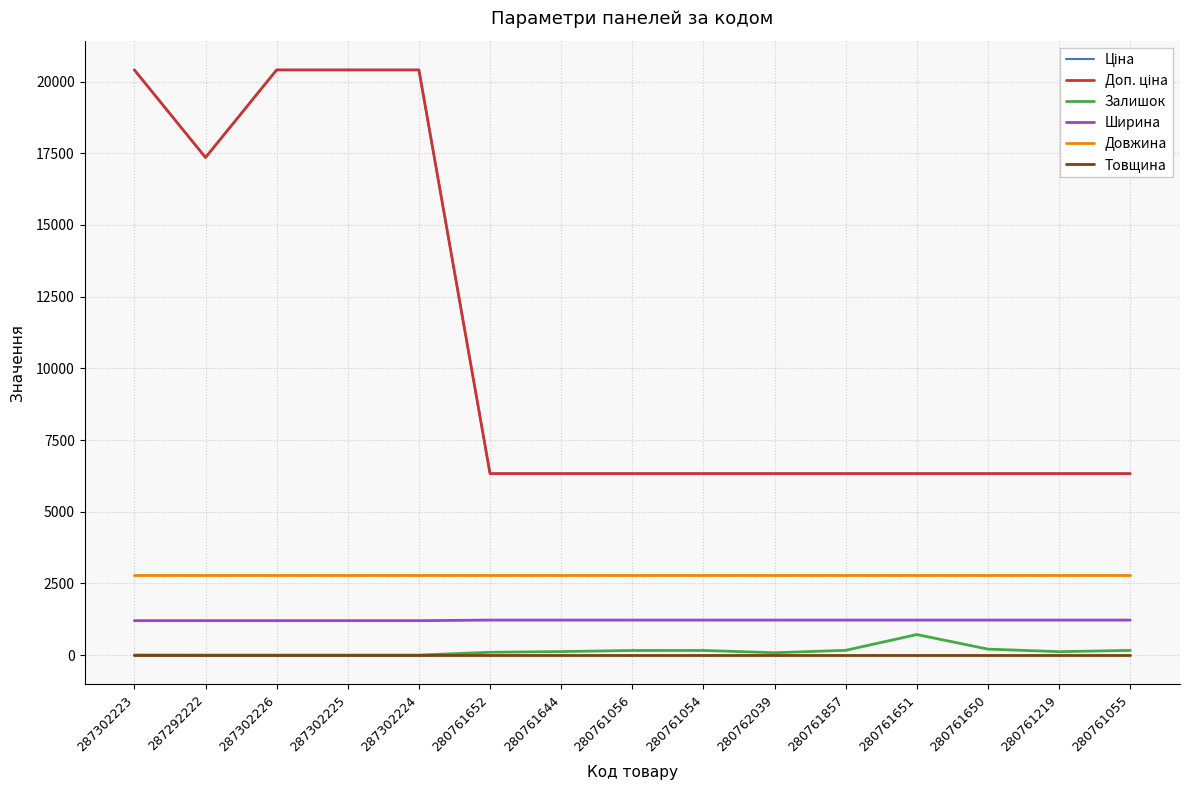

Reading left to right, what are all the values shown in this chart?

Ціна: 20407.8	17353.6	20407.8	20407.8	20407.8	6328.7	6328.7	6328.7	6328.7	6328.7	6328.7	6328.7	6328.7	6328.7	6328.7
Доп. ціна: 20407.8	17353.6	20407.8	20407.8	20407.8	6328.7	6328.7	6328.7	6328.7	6328.7	6328.7	6328.7	6328.7	6328.7	6328.7
Залишок: 3.0	0.0	0.0	0.0	0.0	98.0	122.0	160.0	161.0	82.0	165.0	716.0	207.0	119.0	162.0
Ширина: 1200.0	1200.0	1200.0	1200.0	1200.0	1220.0	1220.0	1220.0	1220.0	1220.0	1220.0	1220.0	1220.0	1220.0	1220.0
Довжина: 2800.0	2800.0	2800.0	2800.0	2800.0	2800.0	2800.0	2800.0	2800.0	2800.0	2800.0	2800.0	2800.0	2800.0	2800.0
Товщина: 18.0	18.0	18.0	18.0	18.0	18.0	18.0	18.0	18.0	18.0	18.0	18.0	18.0	18.0	18.0